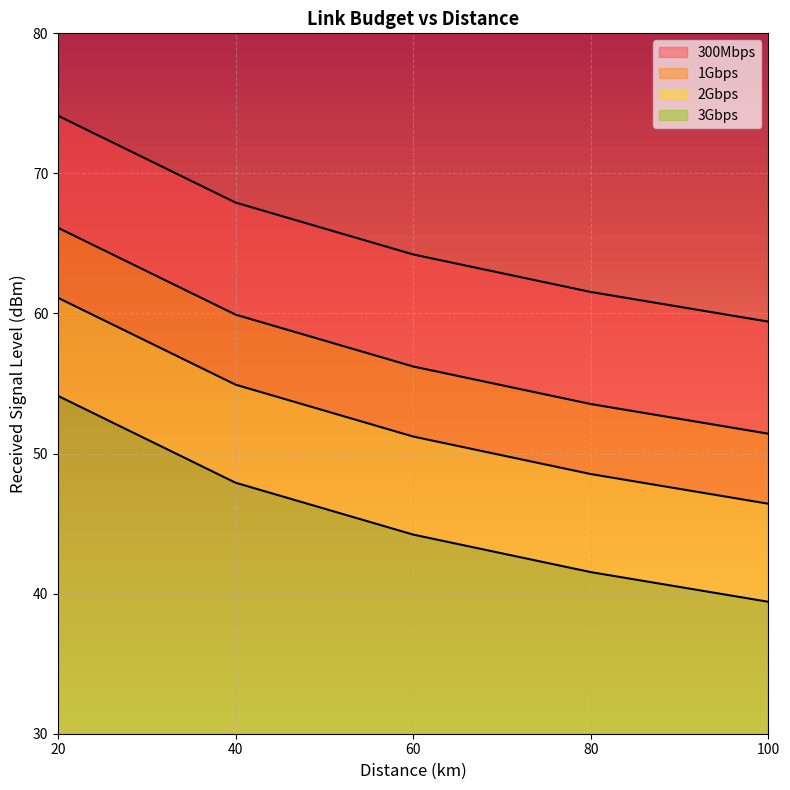

What is the lowest value of the 3Gbps series?

119.4